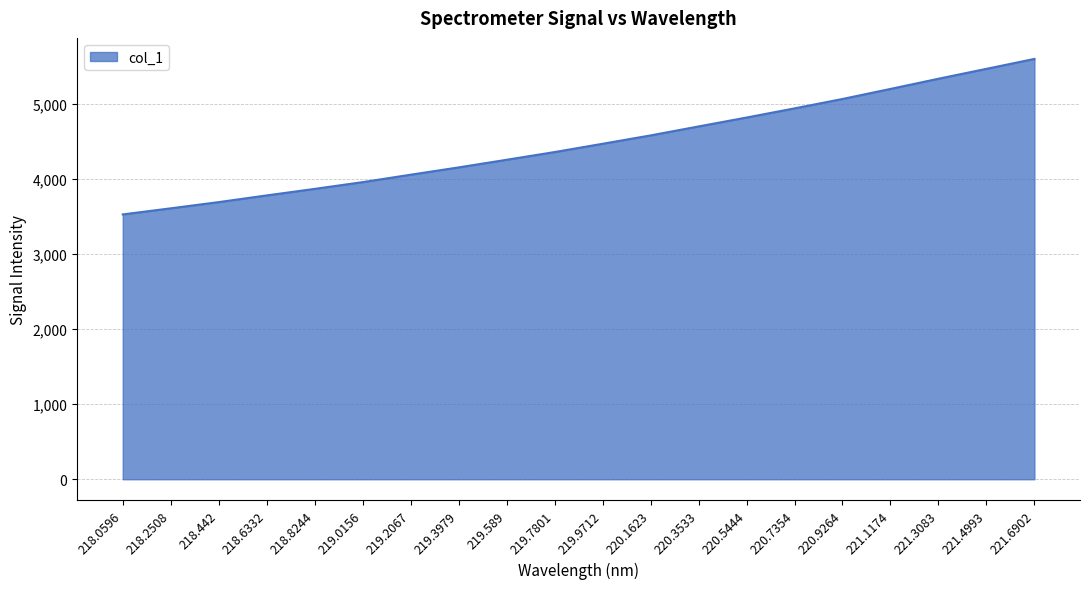

What is the ratio of the value at 221.6902 to the value at 221.3083?

1.0